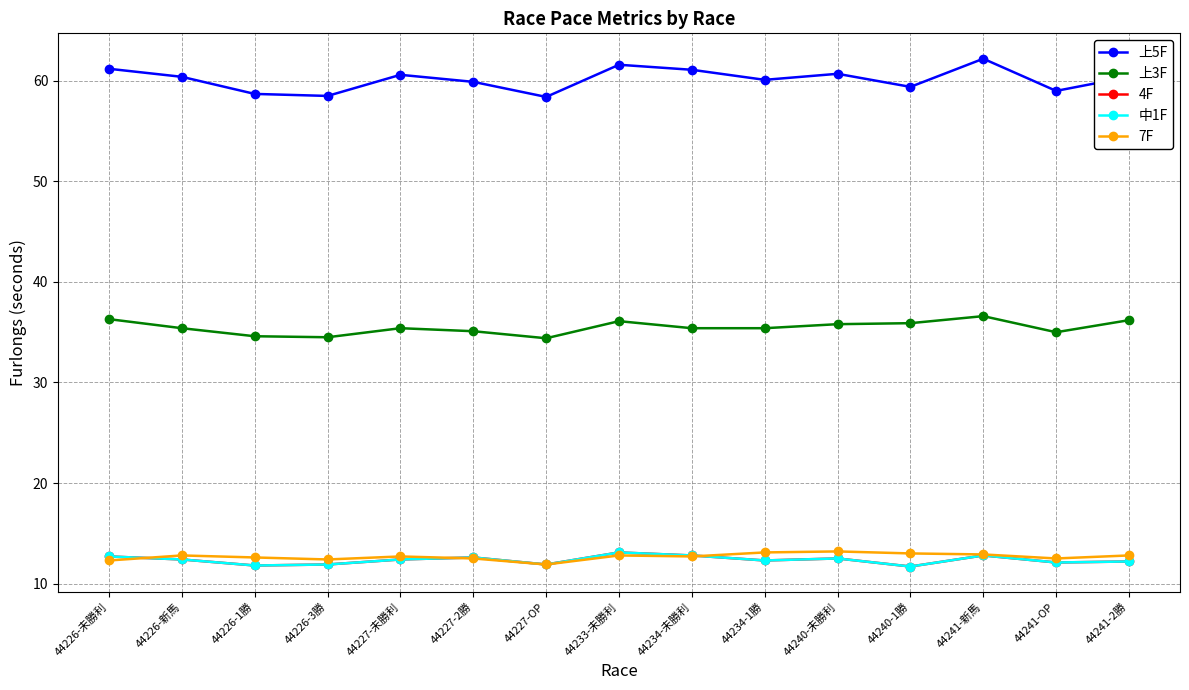

Is this an area chart (filled region under the line)?

No